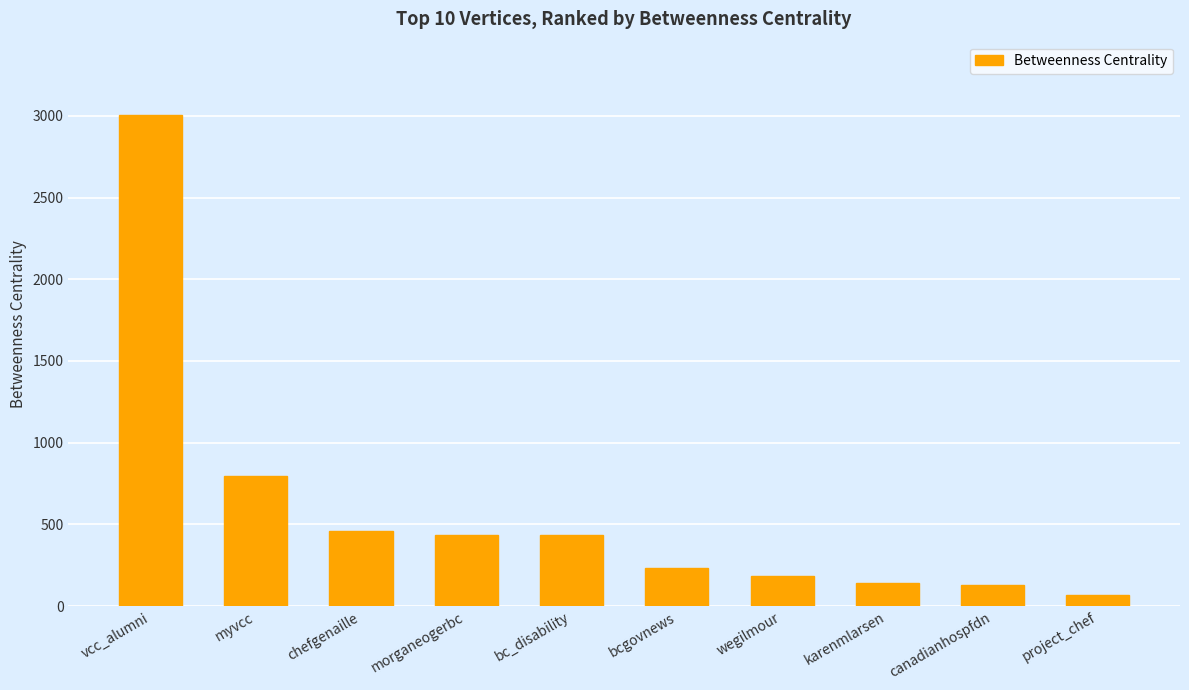

What is the change in value from vcc_alumni to morganeogerbc?

-2567.0